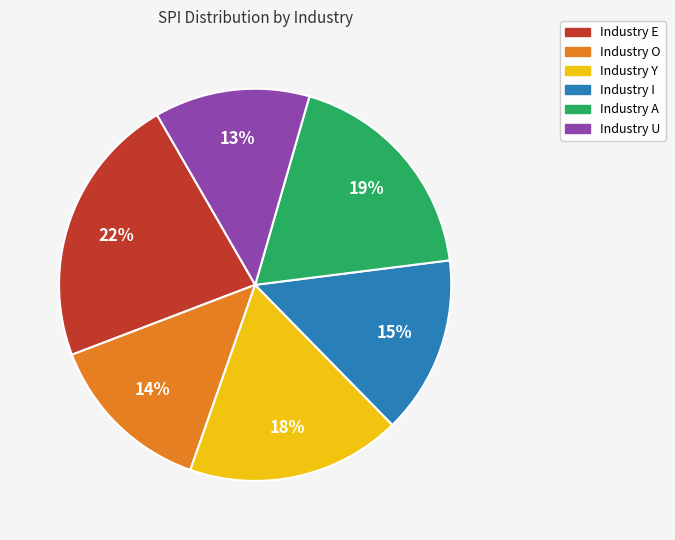

To the nearest percent, what is the average slice percentage?

17%